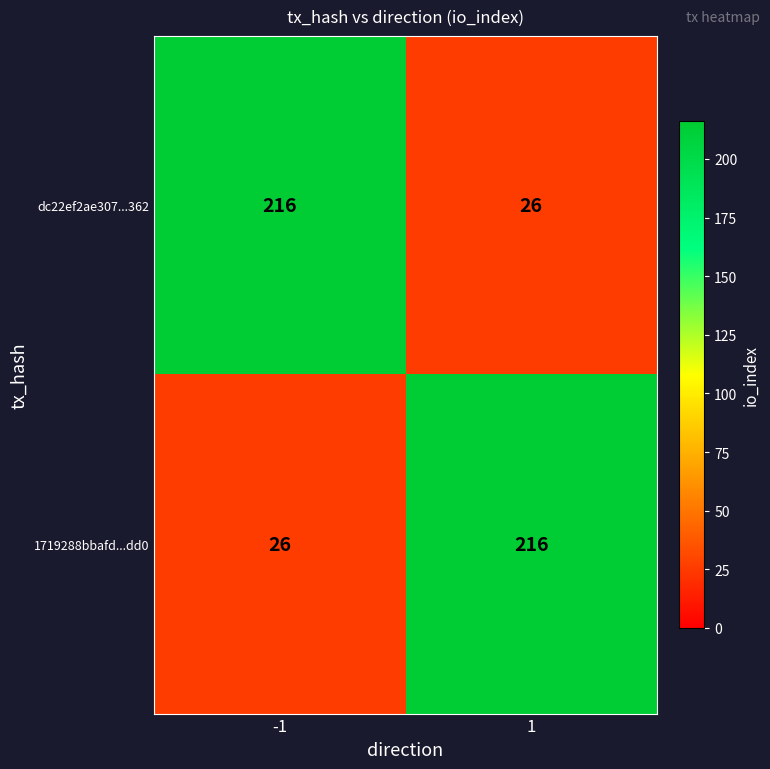

What is the average value of the dc22ef2ae307...362 series?

121